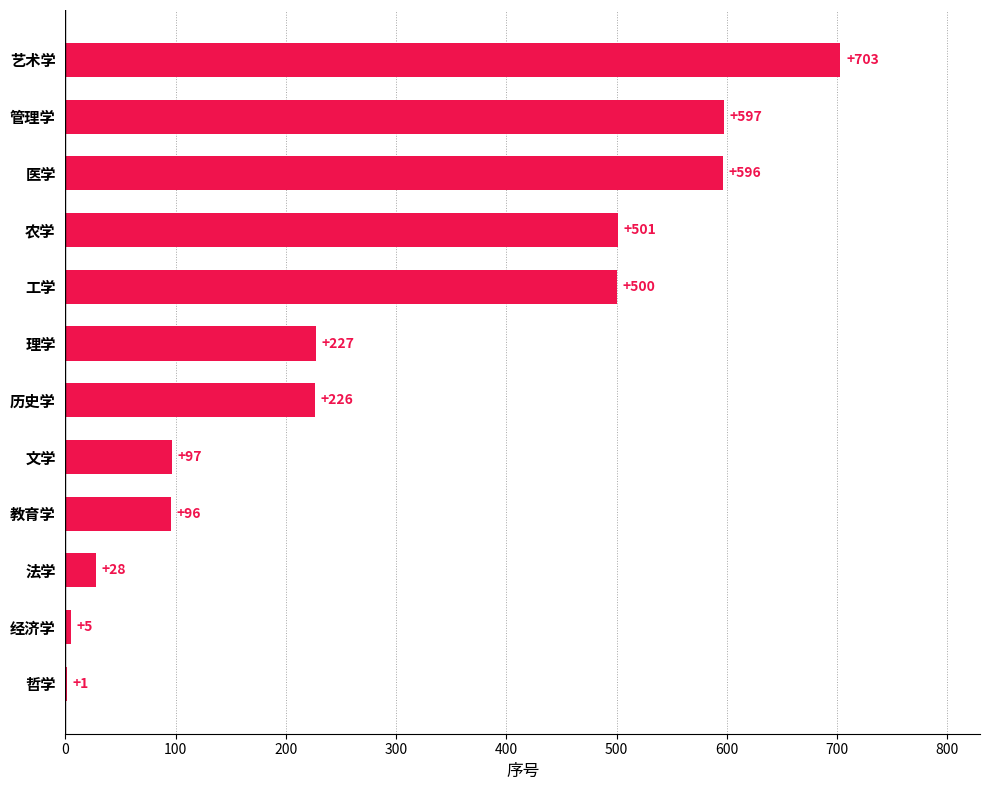

What is the average value?

298